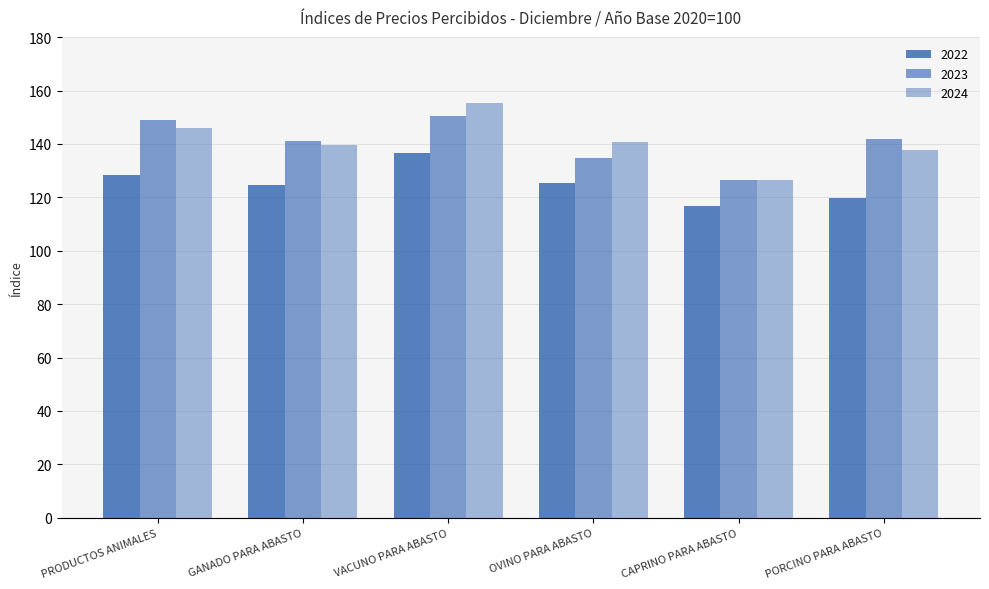

The value of 2022 at PRODUCTOS ANIMALES is 128.5. True or false?

True